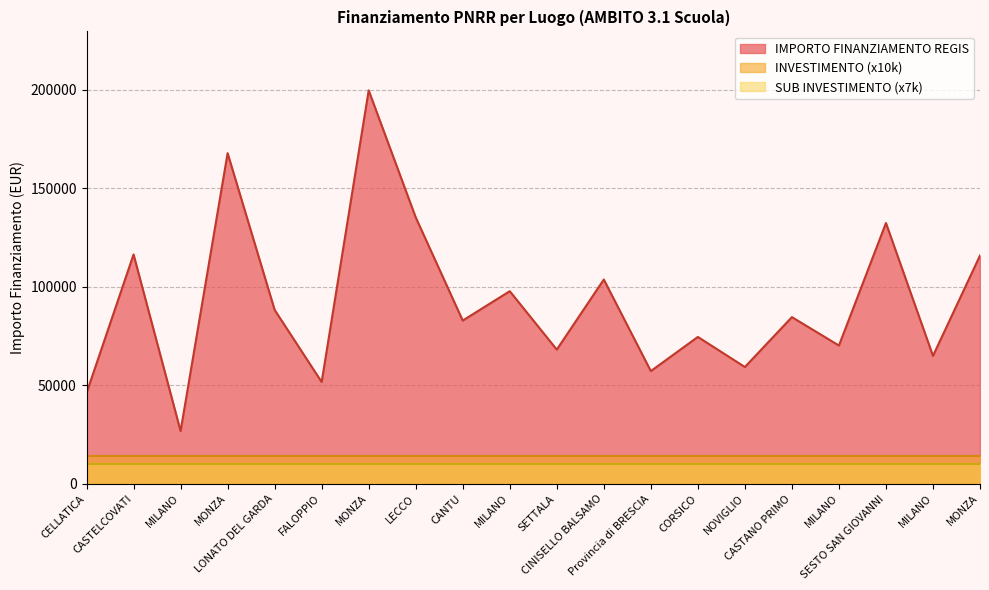

What is the label of the 10th point from the right?

SETTALA